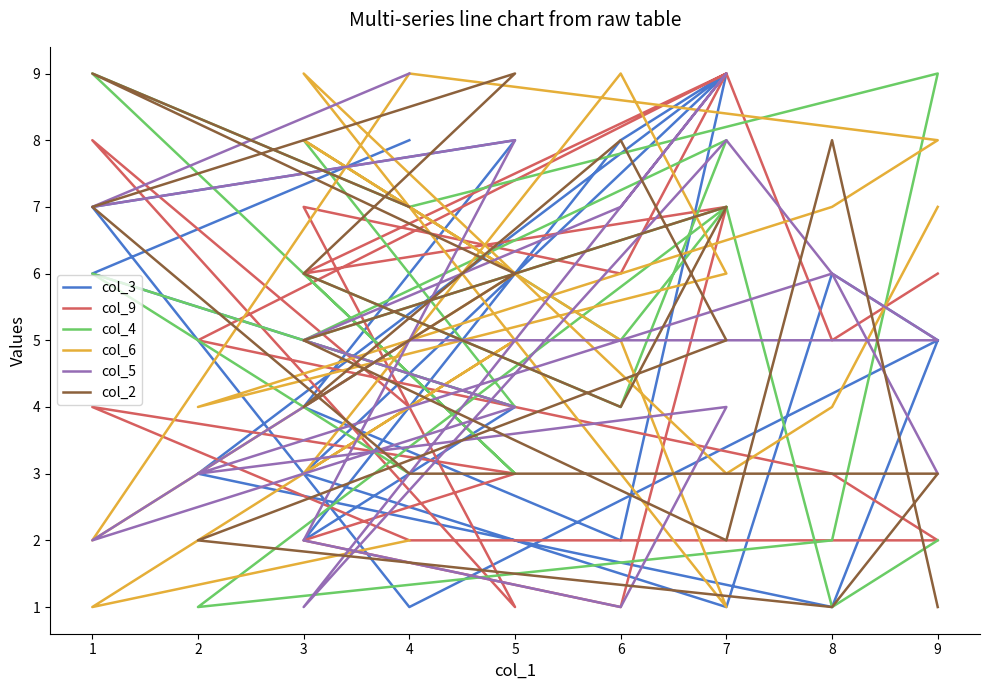

What is the minimum value for col_4?

1